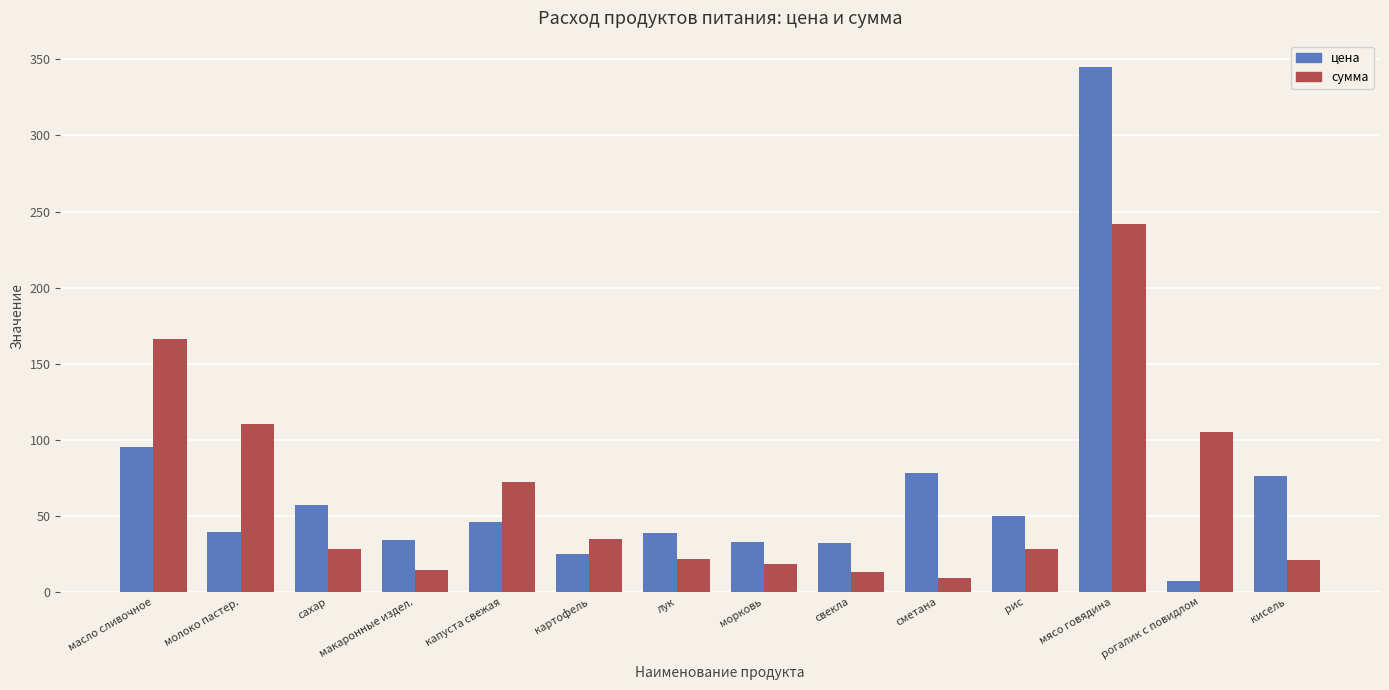

What is the value of the цена bar at the 13th from the left?

7.5